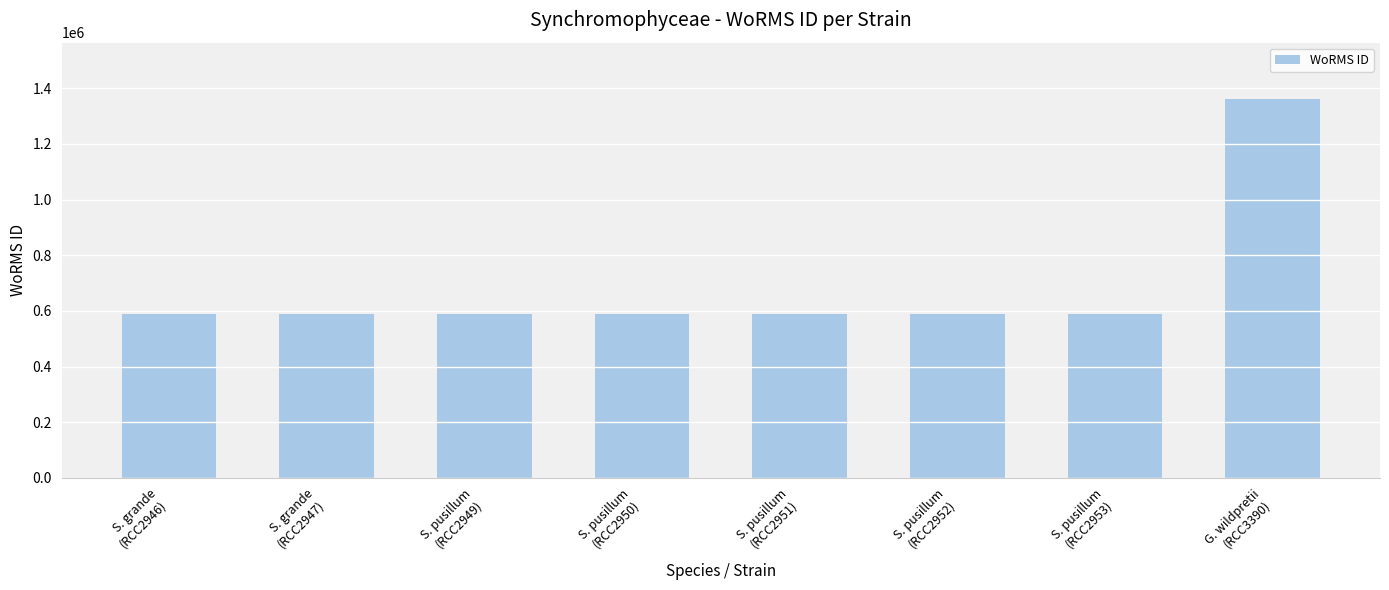

What is the sum of all values?

5492792